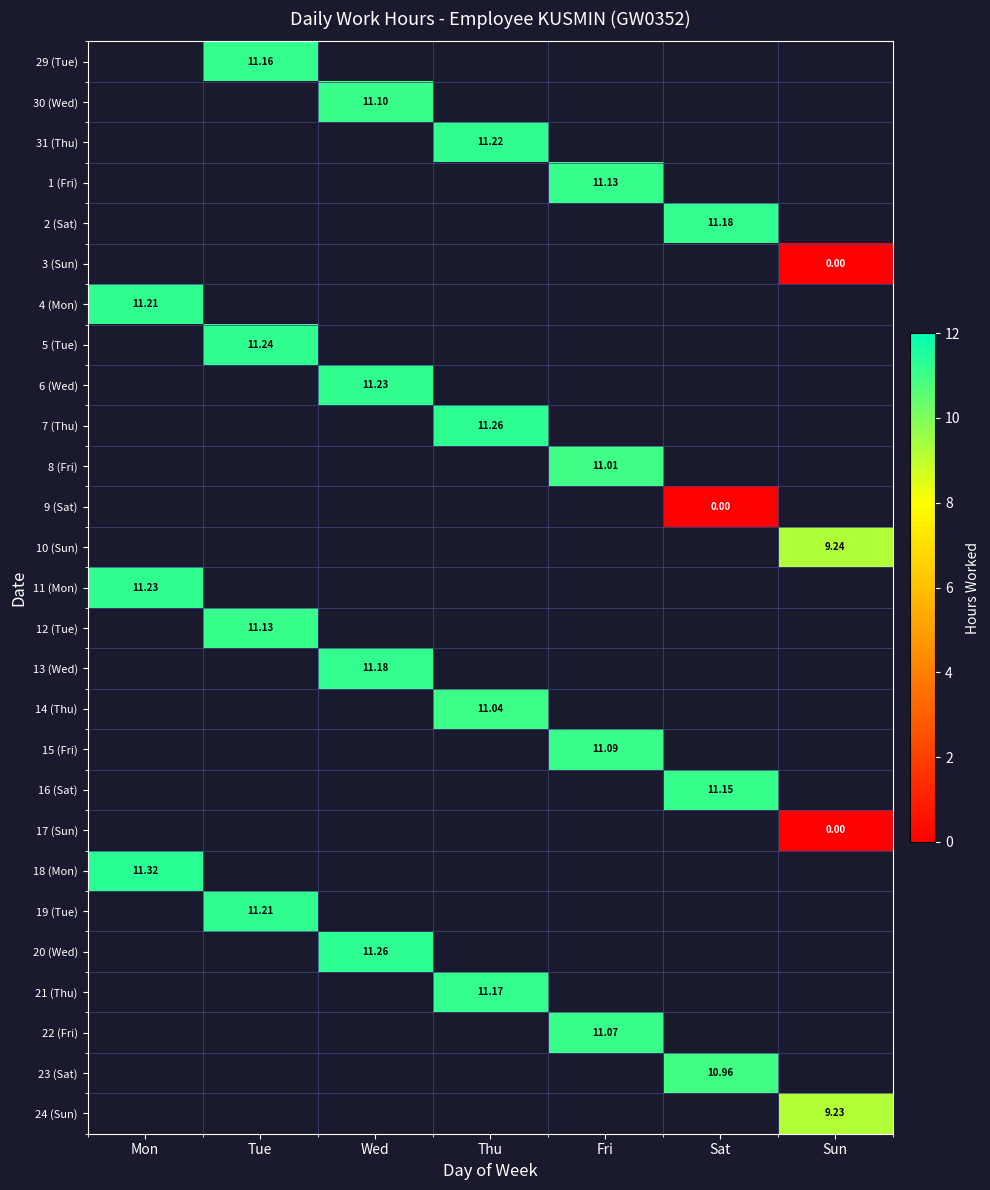

Is the value of 19 (Tue) at Tue greater than the value of 2 (Sat) at Thu?

No